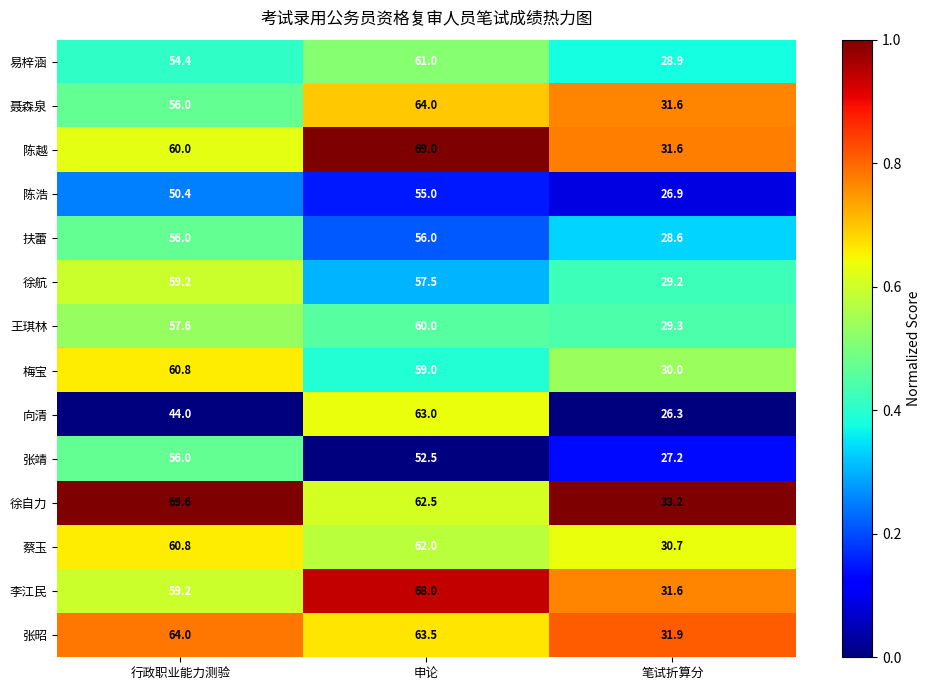

What is the difference between the highest and lowest values at 申论?

16.5